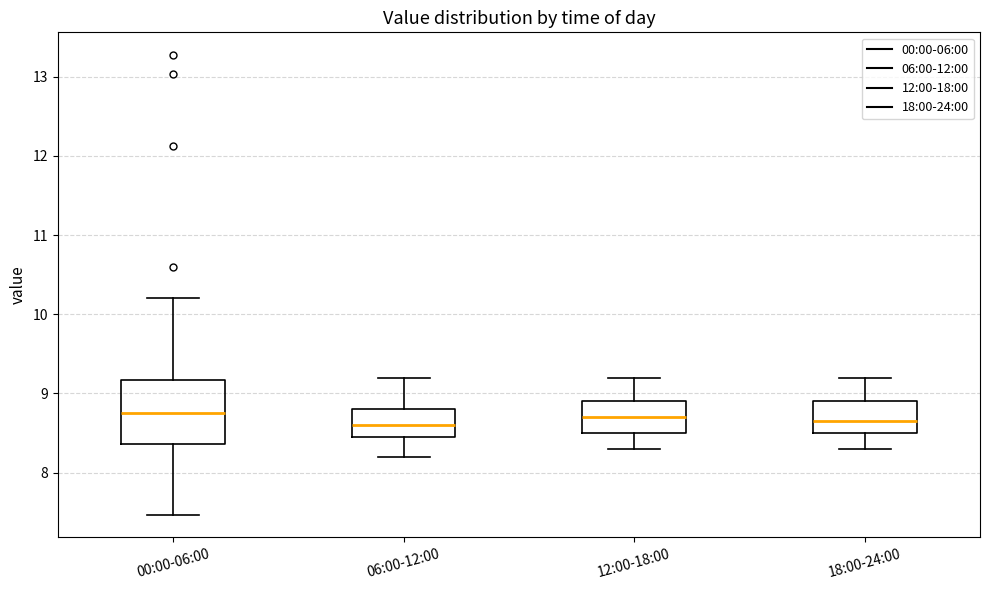

Reading left to right, read every box against the y-axis: the position of its median line, the range the box covers, and the ends of its whiskers. The values are not printed on the chart, so give them approximately, as read against the axis.

00:00-06:00: median 8.8, box 8.4 to 9.2, whiskers 7.5 to 10.2
06:00-12:00: median 8.6, box 8.5 to 8.8, whiskers 8.2 to 9.2
12:00-18:00: median 8.7, box 8.5 to 8.9, whiskers 8.3 to 9.2
18:00-24:00: median 8.7, box 8.5 to 8.9, whiskers 8.3 to 9.2